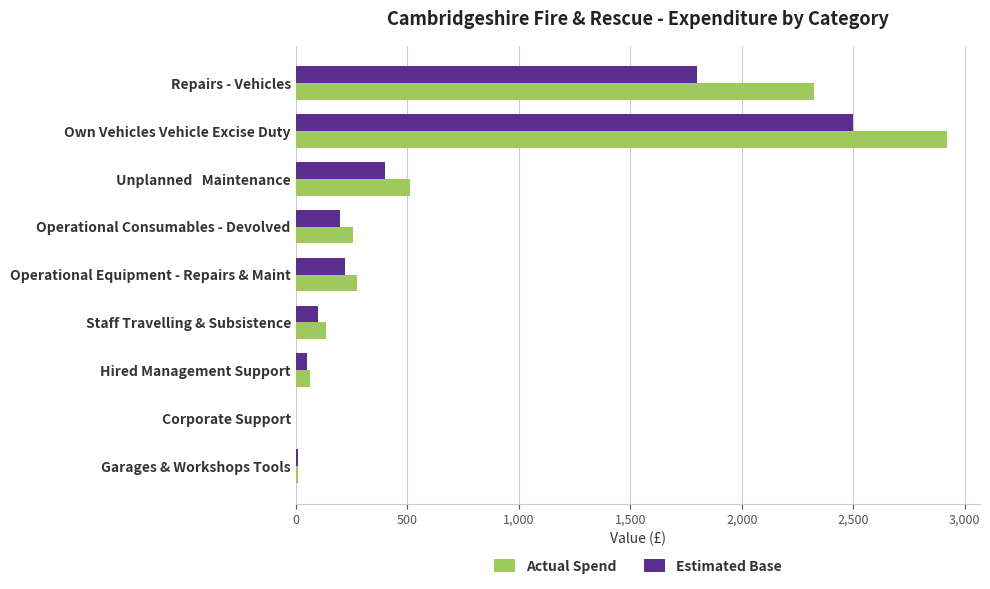

Which category has the highest value across all series?

Own Vehicles Vehicle Excise Duty